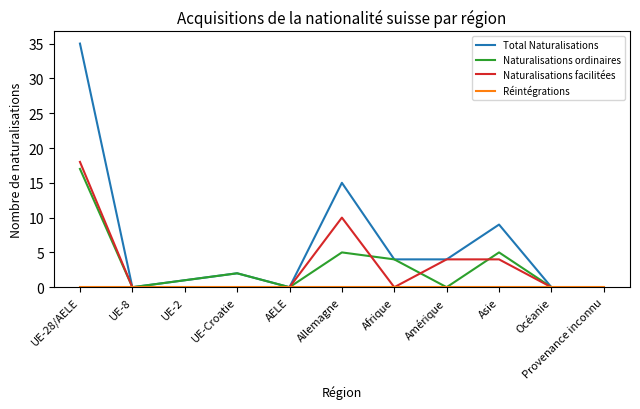

Is this an area chart (filled region under the line)?

No